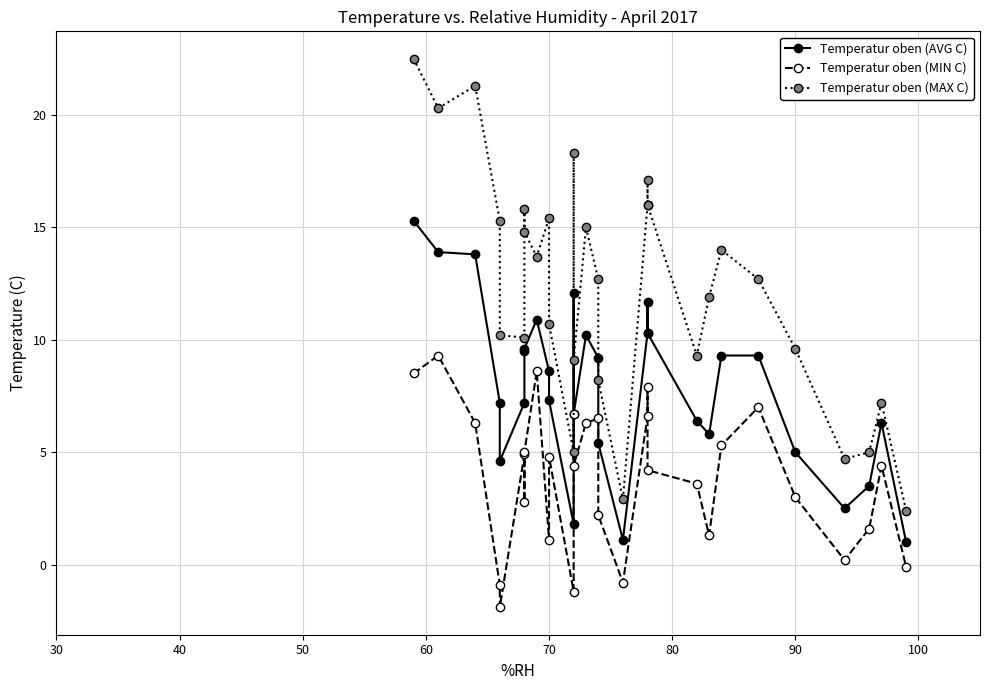

At 90, list the series in order from smallest to largest.

Temperatur oben (MIN C), Temperatur oben (AVG C), Temperatur oben (MAX C)